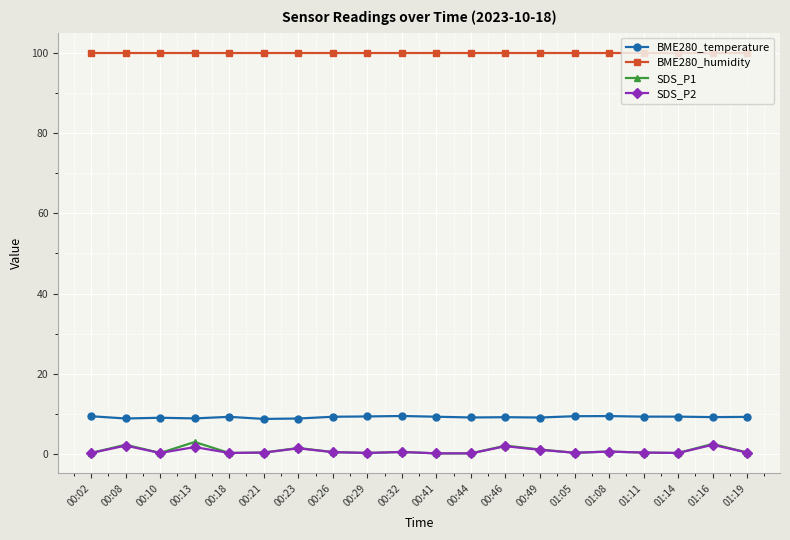

What is the average value of the BME280_temperature series?

9.2